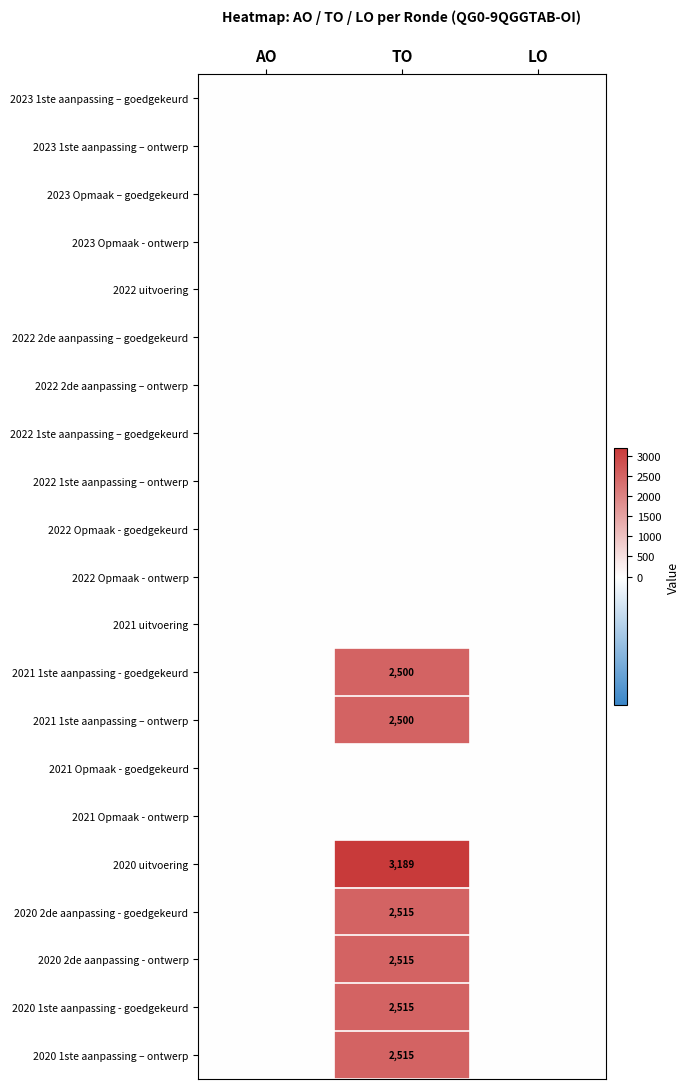

The value of 2020 2de aanpassing - ontwerp at TO is 2515. True or false?

True